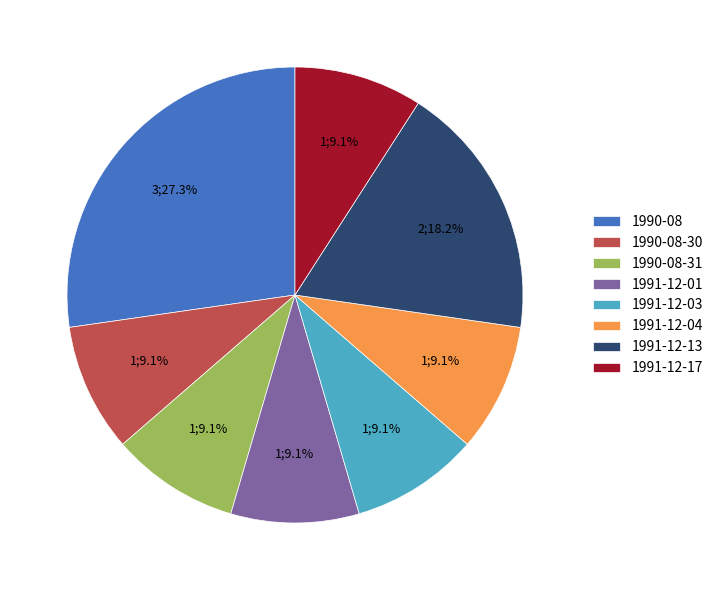

Which category has the biggest portion of the pie?

1990-08